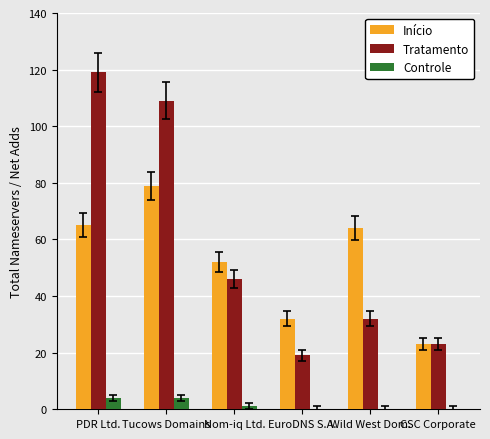

The Controle series shows 0 at EuroDNS S.A.. True or false?

True